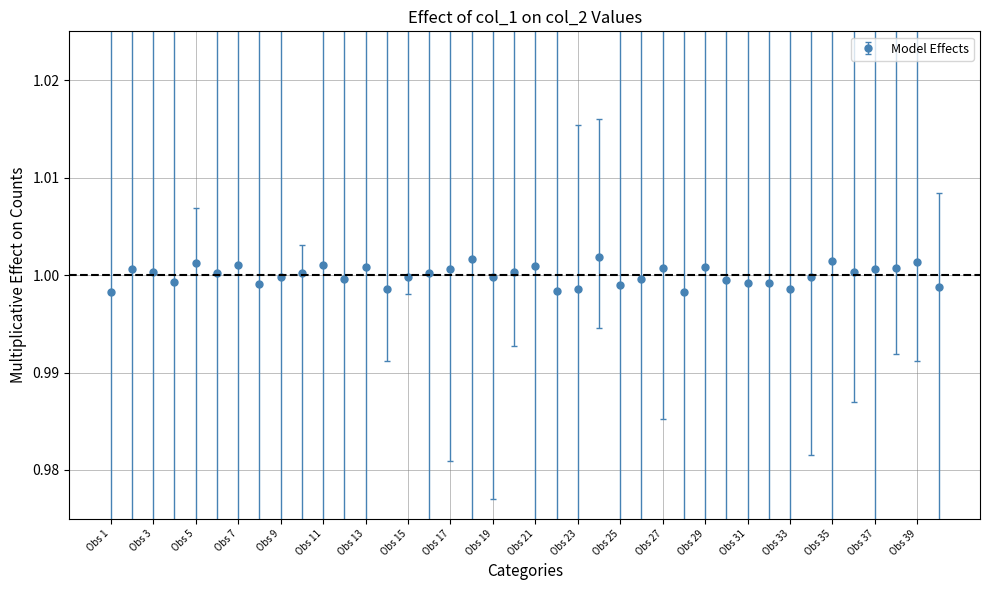

What is the sum of all values?

40.0